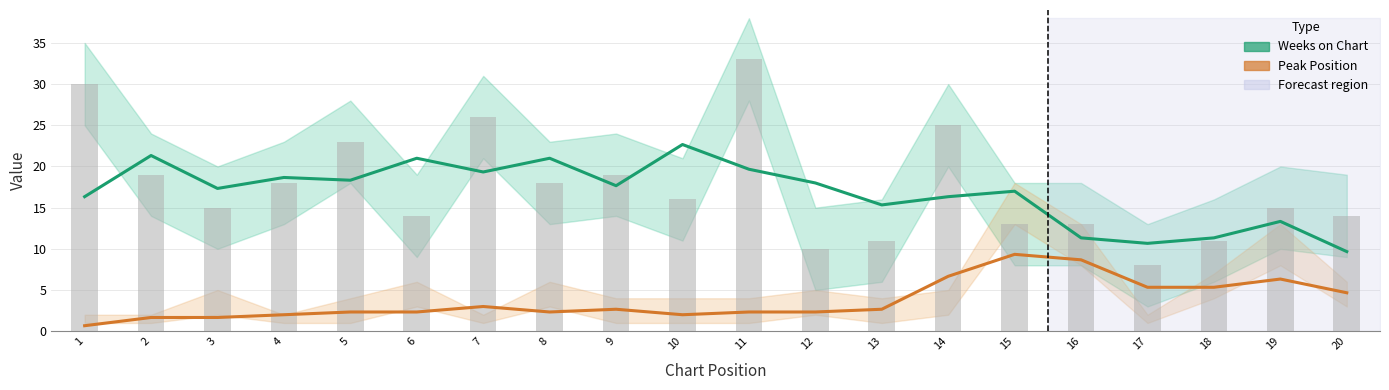

What is the sum of the Weeks on Chart values at 16 and 1?

27.7